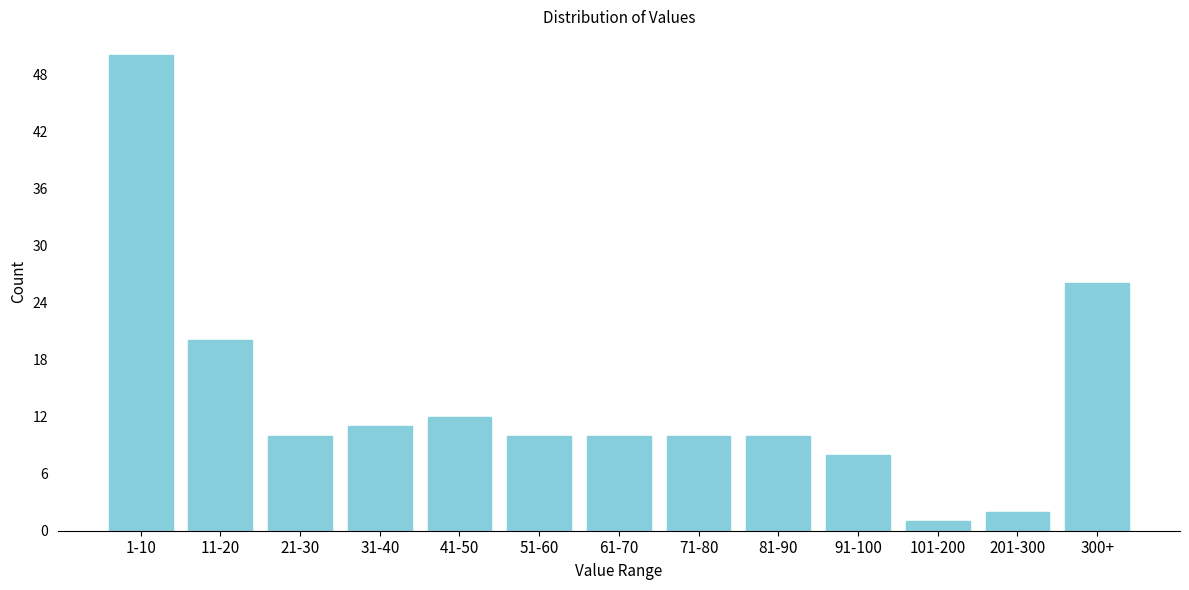

Reading left to right, extract all data points from this chart.

50	20	10	11	12	10	10	10	10	8	1	2	26